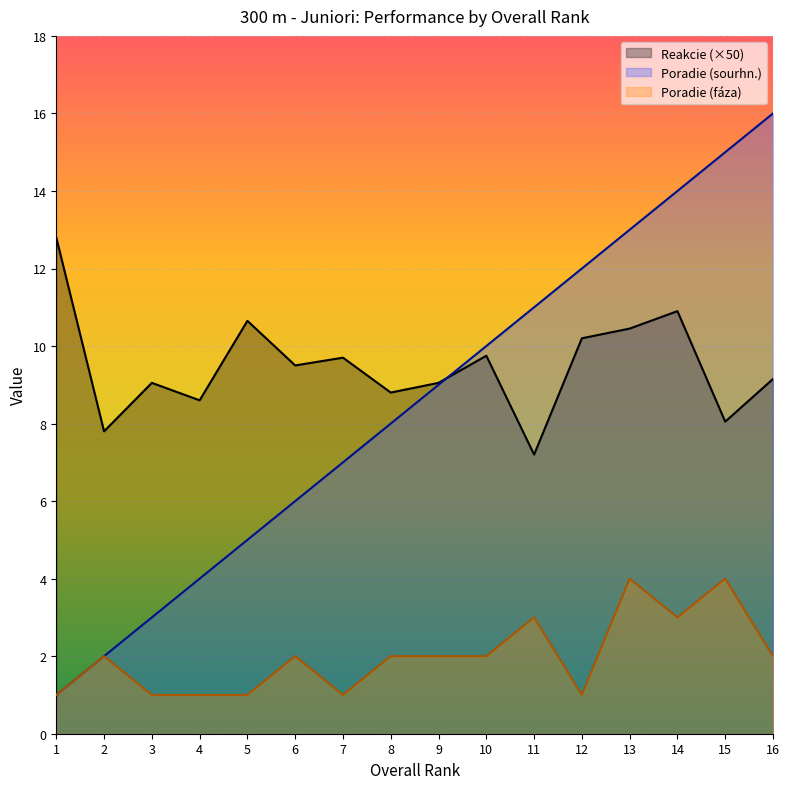

True or false: Poradie (fáza) and Reakcie cross at least once.

False